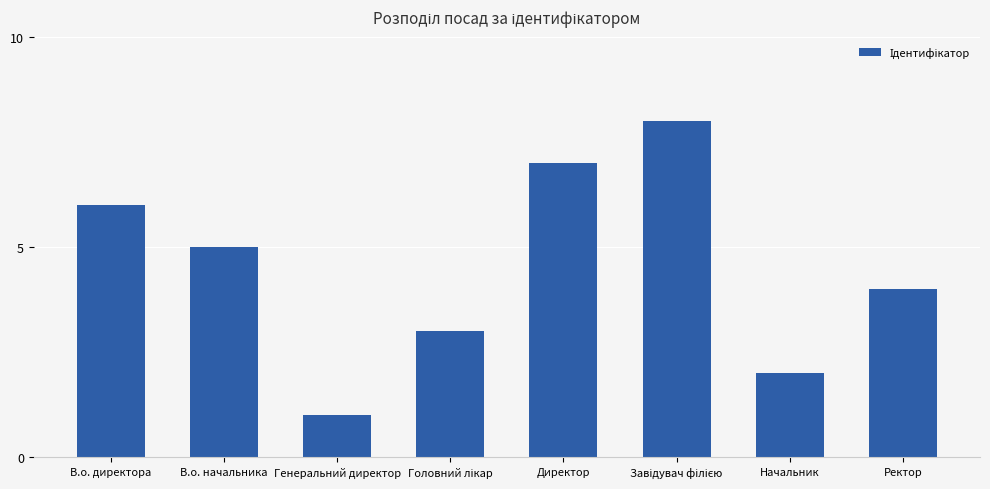

The value at В.о. директора is 3. True or false?

False